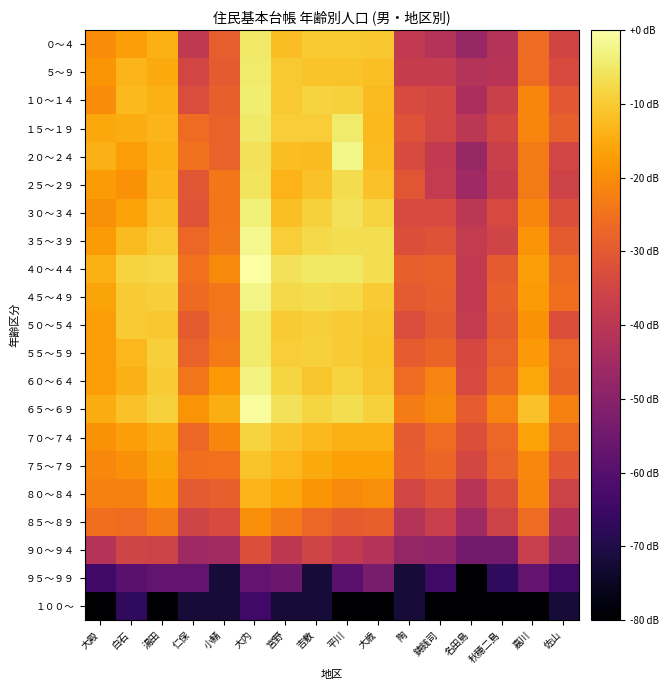

Reading left to right, transcribe all the data shown in this chart.

０～４: 大殿=22.3	白石=23.5	湯田=24.5	仁保=15.3	小鯖=19.0	大内=28.0	宮野=25.3	吉敷=26.0	平川=26.0	大歳=25.9	陶=15.4	鋳銭司=14.3	名田島=12.3	秋穂二島=14.3	嘉川=20.1	佐山=16.7
５～９: 大殿=22.8	白石=24.9	湯田=24.2	仁保=16.8	小鯖=18.8	大内=28.1	宮野=26.0	吉敷=25.7	平川=25.7	大歳=25.4	陶=15.8	鋳銭司=15.7	名田島=14.3	秋穂二島=14.6	嘉川=20.1	佐山=17.4
１０～１４: 大殿=22.3	白石=25.0	湯田=24.5	仁保=17.5	小鯖=19.1	大内=28.3	宮野=26.0	吉敷=26.6	平川=26.4	大歳=25.2	陶=17.3	鋳銭司=16.9	名田島=13.6	秋穂二島=16.1	嘉川=21.8	佐山=18.5
１５～１９: 大殿=24.1	白石=24.3	湯田=24.8	仁保=20.1	小鯖=19.3	大内=28.0	宮野=26.2	吉敷=26.3	平川=28.2	大歳=25.1	陶=18.0	鋳銭司=16.8	名田島=14.9	秋穂二島=16.9	嘉川=21.9	佐山=19.1
２０～２４: 大殿=24.6	白石=23.3	湯田=24.5	仁保=20.6	小鯖=19.4	大内=27.6	宮野=25.4	吉敷=25.1	平川=28.9	大歳=25.3	陶=17.4	鋳銭司=15.4	名田島=12.3	秋穂二島=16.1	嘉川=21.1	佐山=16.8
２５～２９: 大殿=23.2	白石=22.6	湯田=24.9	仁保=18.3	小鯖=20.9	大内=27.6	宮野=24.7	吉敷=25.6	平川=27.1	大歳=25.5	陶=18.3	鋳銭司=15.6	名田島=12.8	秋穂二島=15.7	嘉川=21.1	佐山=16.4
３０～３４: 大殿=22.5	白石=23.6	湯田=25.4	仁保=18.2	小鯖=20.9	大内=28.5	宮野=25.4	吉敷=26.5	平川=27.5	大歳=26.6	陶=17.2	鋳銭司=17.2	名田島=14.9	秋穂二島=17.2	嘉川=21.9	佐山=17.7
３５～３９: 大殿=23.2	白石=25.2	湯田=26.0	仁保=19.7	小鯖=21.0	大内=29.0	宮野=26.3	吉敷=26.9	平川=27.3	大歳=27.3	陶=17.8	鋳銭司=18.1	名田島=15.6	秋穂二島=16.6	嘉川=22.7	佐山=18.8
４０～４４: 大殿=24.5	白石=26.6	湯田=26.8	仁保=20.5	小鯖=22.1	大内=29.8	宮野=27.5	吉敷=27.9	平川=27.9	大歳=27.3	陶=19.1	鋳銭司=19.2	名田島=15.4	秋穂二島=18.8	嘉川=23.4	佐山=20.0
４５～４９: 大殿=23.8	白石=26.2	湯田=26.4	仁保=20.0	小鯖=20.8	大内=28.8	宮野=26.9	吉敷=27.2	平川=27.0	大歳=26.2	陶=18.7	鋳銭司=19.2	名田島=15.4	秋穂二島=19.1	嘉川=23.2	佐山=20.3
５０～５４: 大殿=23.4	白石=26.1	湯田=25.9	仁保=18.8	小鯖=20.6	大内=28.1	宮野=26.1	吉敷=26.3	平川=26.2	大歳=25.8	陶=17.5	鋳銭司=18.8	名田島=15.6	秋穂二島=18.6	嘉川=22.6	佐山=17.8
５５～５９: 大殿=23.4	白石=24.9	湯田=26.3	仁保=19.3	小鯖=21.1	大内=28.1	宮野=26.2	吉敷=26.4	平川=26.1	大歳=25.7	陶=18.9	鋳銭司=19.5	名田島=17.1	秋穂二島=19.4	嘉川=23.1	佐山=19.7
６０～６４: 大殿=23.3	白石=24.6	湯田=26.1	仁保=20.8	小鯖=23.1	大内=28.6	宮野=26.7	吉敷=25.8	平川=26.6	大歳=25.8	陶=20.0	鋳銭司=21.7	名田島=17.2	秋穂二島=20.0	嘉川=23.9	佐山=19.5
６５～６９: 大殿=24.3	白石=25.5	湯田=26.5	仁保=22.7	小鯖=24.4	大内=29.4	宮野=27.5	吉敷=26.7	平川=27.3	大歳=26.5	陶=21.2	鋳銭司=22.2	名田島=18.9	秋穂二島=21.7	嘉川=25.6	佐山=21.6
７０～７４: 大殿=22.7	白石=23.4	湯田=24.2	仁保=19.7	小鯖=21.8	大内=26.6	宮野=25.7	吉敷=25.1	平川=24.5	大歳=24.5	陶=18.6	鋳銭司=20.0	名田島=17.8	秋穂二島=19.7	嘉川=23.7	佐山=20.0
７５～７９: 大殿=22.0	白石=22.5	湯田=23.7	仁保=20.3	小鯖=20.4	大内=25.7	宮野=25.0	吉敷=24.1	平川=23.6	大歳=23.6	陶=18.9	鋳銭司=19.6	名田島=17.0	秋穂二島=19.3	嘉川=21.9	佐山=18.6
８０～８４: 大殿=21.6	白石=21.6	湯田=23.2	仁保=18.6	小鯖=19.1	大内=24.9	宮野=23.9	吉敷=22.9	平川=22.1	大歳=22.4	陶=16.8	鋳銭司=18.1	名田島=14.6	秋穂二島=17.8	嘉川=21.8	佐山=16.4
８５～８９: 大殿=20.3	白石=20.1	湯田=21.2	仁保=16.5	小鯖=17.4	大内=22.4	宮野=21.1	吉敷=19.8	平川=18.9	大歳=19.1	陶=14.3	鋳銭司=16.0	名田島=12.8	秋穂二島=16.4	嘉川=20.0	佐山=14.1
９０～９４: 大殿=14.3	白石=16.5	湯田=16.4	仁保=12.8	小鯖=13.0	大内=17.8	宮野=15.1	吉敷=16.5	平川=15.4	大歳=14.3	陶=12.0	鋳銭司=11.8	名田島=9.5	秋穂二島=9.5	嘉川=15.9	佐山=12.0
９５～９９: 大殿=6.0	白石=7.8	湯田=8.5	仁保=8.5	小鯖=3.0	大内=8.5	宮野=9.0	吉敷=3.0	平川=7.8	大歳=10.0	陶=3.0	鋳銭司=6.0	名田島=0.0	秋穂二島=4.8	嘉川=8.5	佐山=6.0
１００～: 大殿=0.0	白石=4.8	湯田=0.0	仁保=3.0	小鯖=3.0	大内=6.0	宮野=3.0	吉敷=3.0	平川=0.0	大歳=0.0	陶=3.0	鋳銭司=0.0	名田島=0.0	秋穂二島=0.0	嘉川=0.0	佐山=3.0